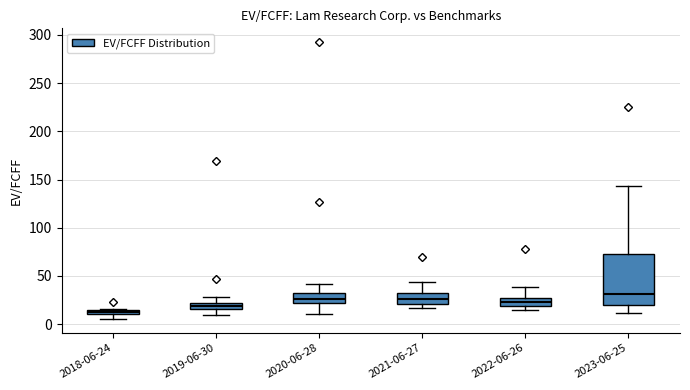

Comparing the boxes themselves (not the whiskers), which one is the tallest?

2023-06-25